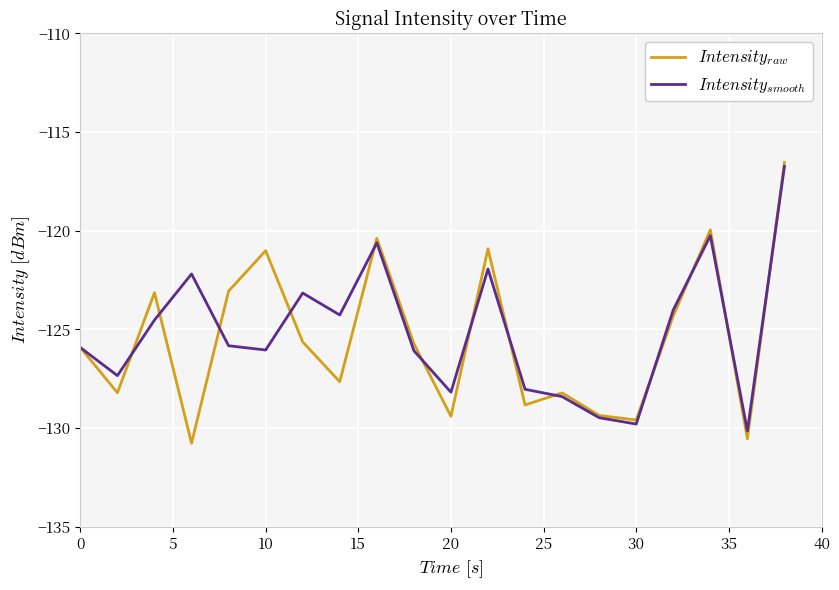

True or false: $Intensity_{smooth}$ and $Intensity_{raw}$ intersect in this chart.

True